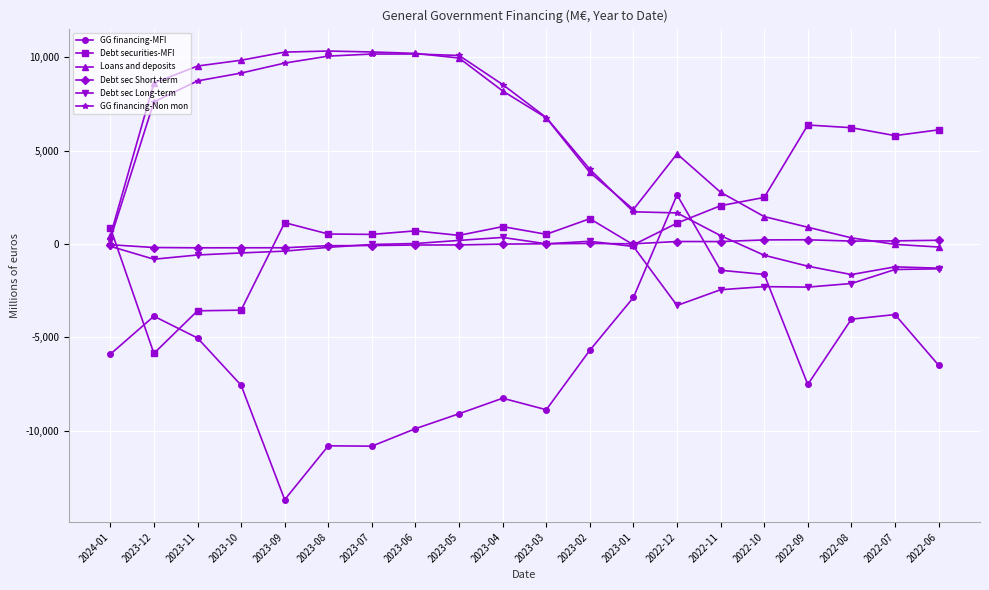

True or false: Debt securities-MFI and GG financing-Non mon cross at least once.

True